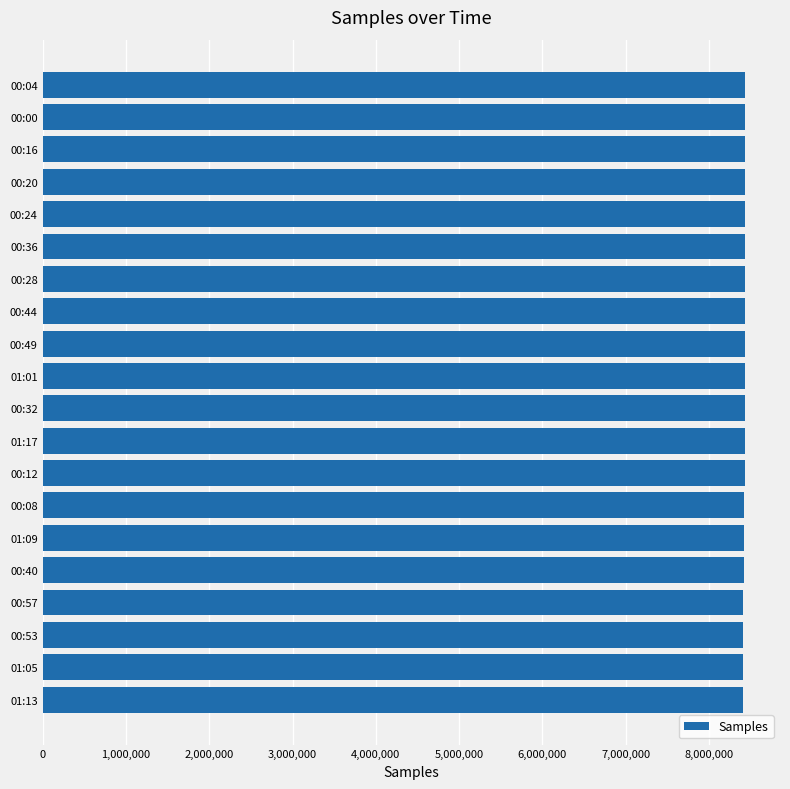

How many data points does each series have?

20